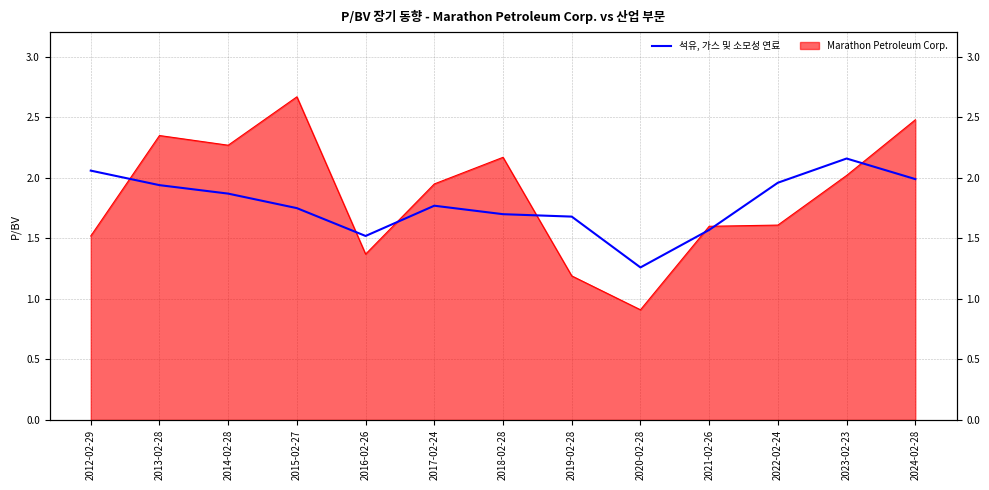

What is the difference between the values at 2018-02-28 and 2021-02-26?

0.1